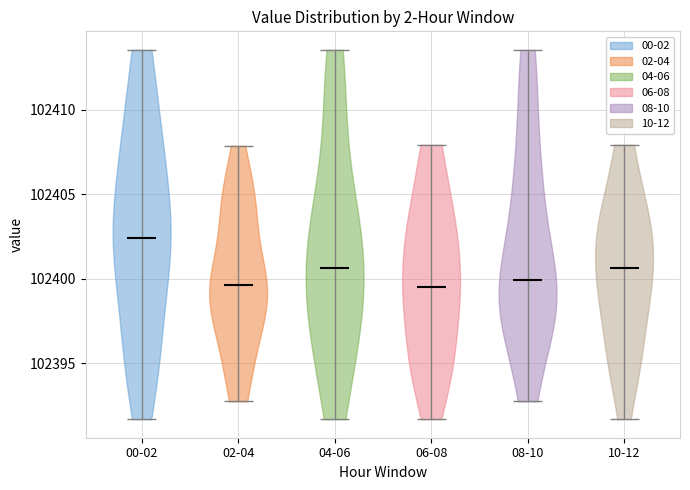

Reading left to right, read every violin against the y-axis: where its median line is, and the lowest and highest points it reaches. The values are not printed on the chart, so give them approximately, as read against the axis.

00-02: median line 102402.5, lowest point 102391.5, highest point 102413.5
02-04: median line 102399.5, lowest point 102393.0, highest point 102408.0
04-06: median line 102400.5, lowest point 102391.5, highest point 102413.5
06-08: median line 102399.5, lowest point 102391.5, highest point 102408.0
08-10: median line 102400.0, lowest point 102393.0, highest point 102413.5
10-12: median line 102400.5, lowest point 102391.5, highest point 102408.0